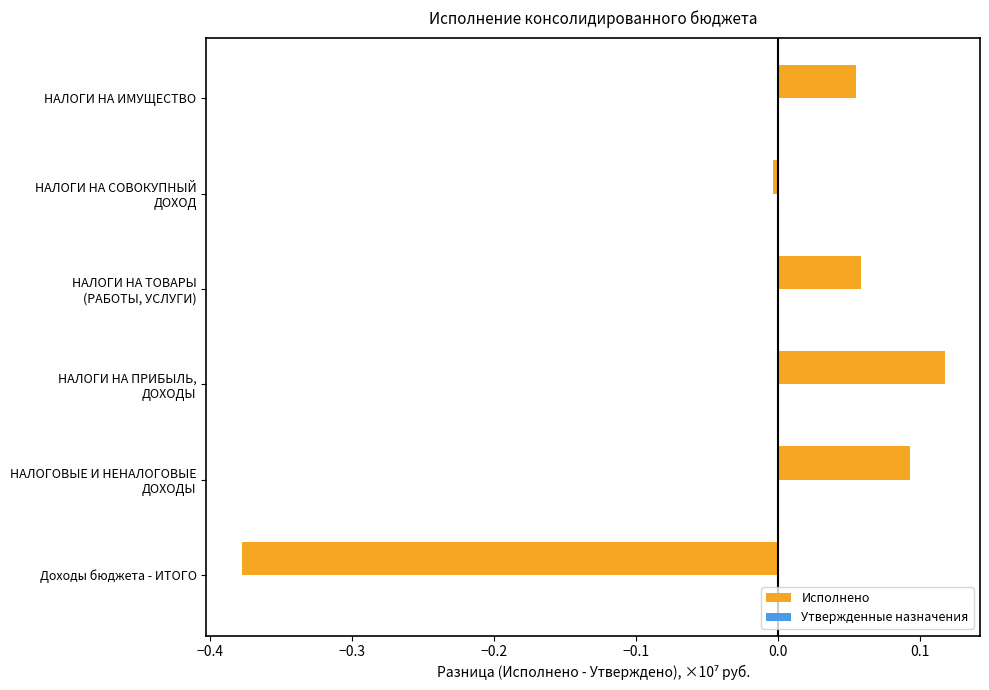

Is it true that the value at НАЛОГИ НА ИМУЩЕСТВО is 0.0?

False